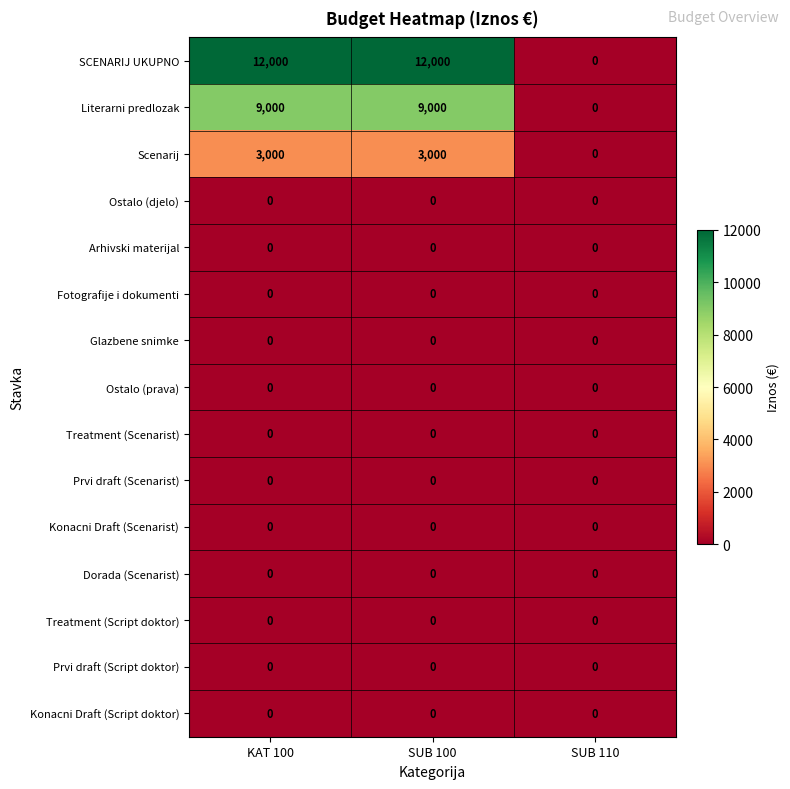

What is the maximum value shown in the chart?

12000